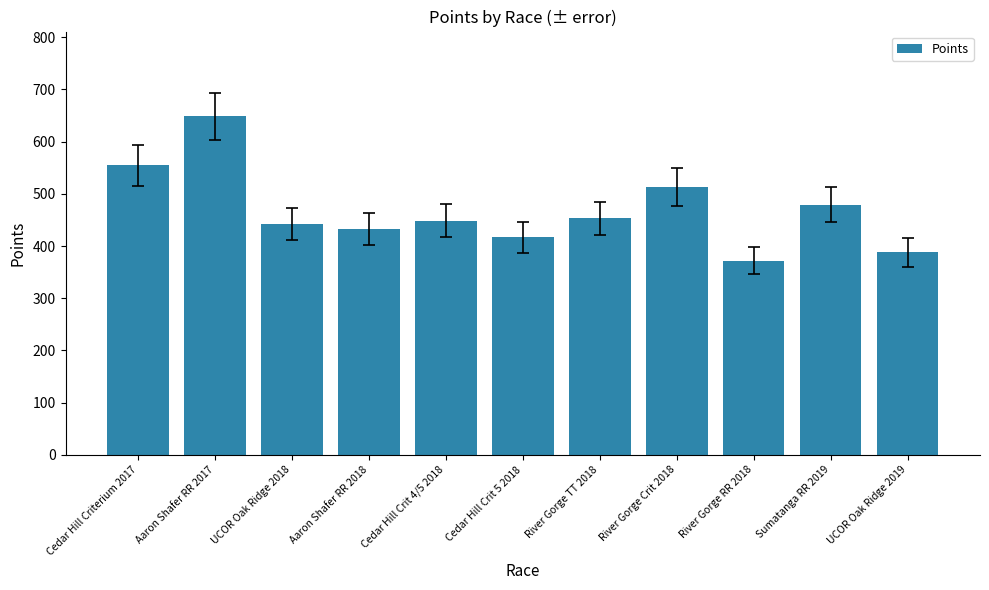

What is the label of the 8th bar from the left?

River Gorge Crit 2018